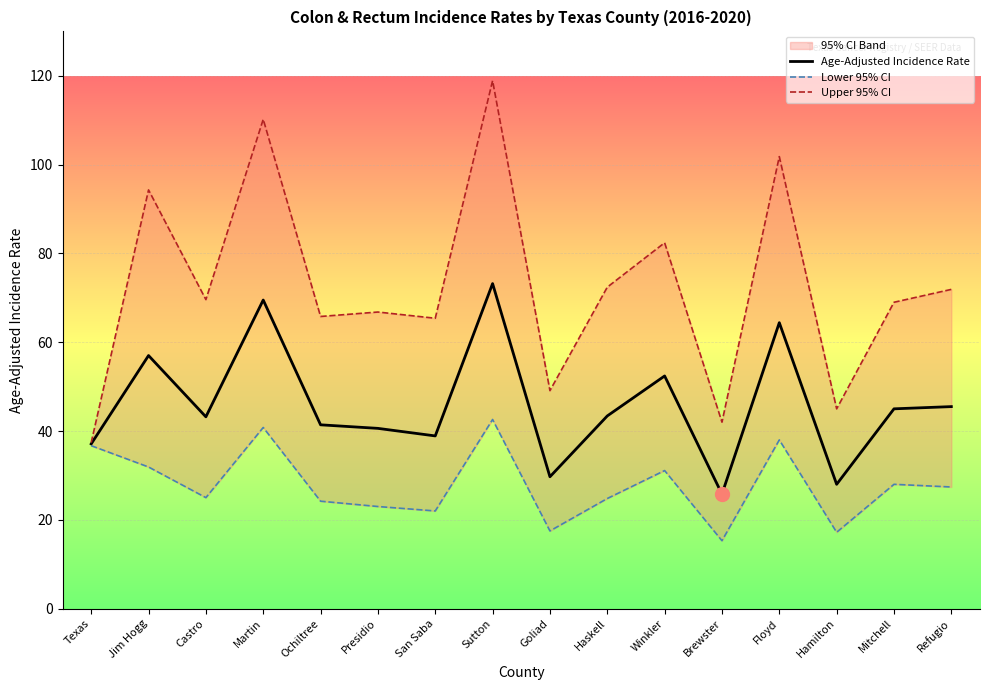

Reading right to left, extract all data points from this chart.

Age-Adjusted Incidence Rate: 45.5	45.0	28.0	64.4	25.8	52.4	43.4	29.7	73.2	38.9	40.6	41.4	69.5	43.2	57.0	37.1
Lower 95% CI: 27.4	28.0	17.2	38.0	15.3	31.1	24.8	17.5	42.6	22.0	23.0	24.2	40.8	25.0	31.9	36.7
Upper 95% CI: 71.9	69.0	45.0	101.8	42.0	82.4	72.4	49.1	118.9	65.4	66.8	65.8	110.2	69.6	94.3	37.4